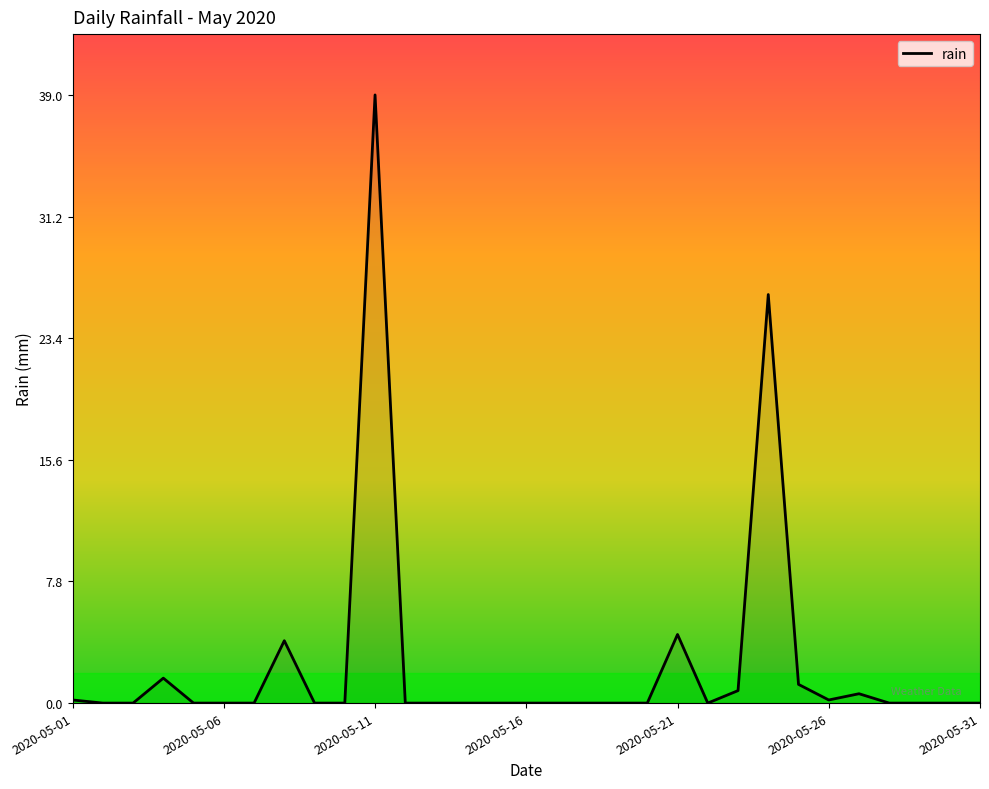

Reading left to right, list all the values displayed in this chart.

0.2	0.0	0.0	1.6	0.0	0.0	0.0	4.0	0.0	0.0	39.0	0.0	0.0	0.0	0.0	0.0	0.0	0.0	0.0	0.0	4.4	0.0	0.8	26.2	1.2	0.2	0.6	0.0	0.0	0.0	0.0